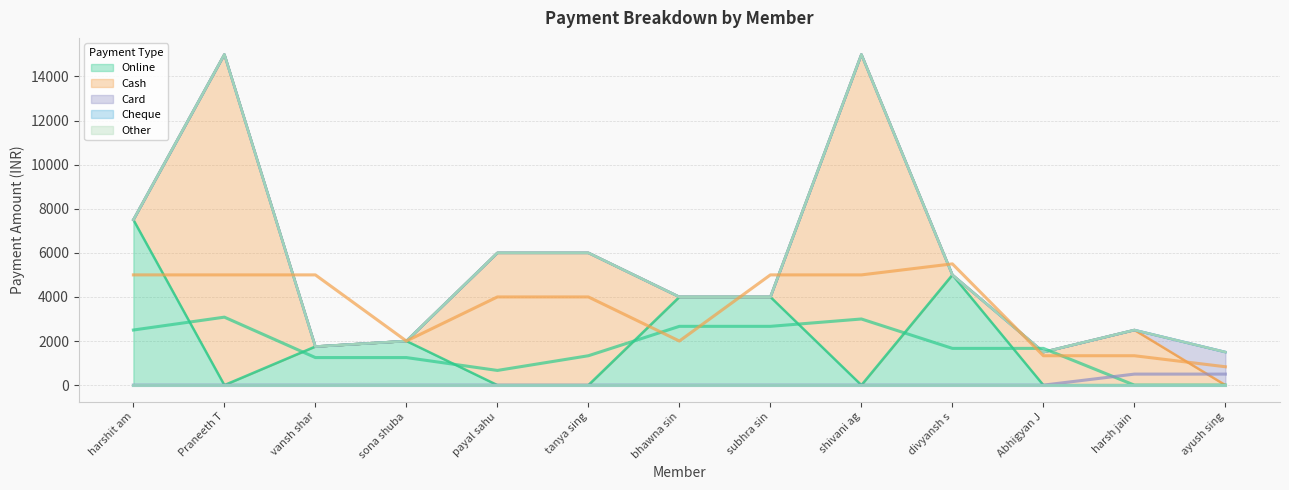

At which category does Online reach its first local peak?

sona shubam vats